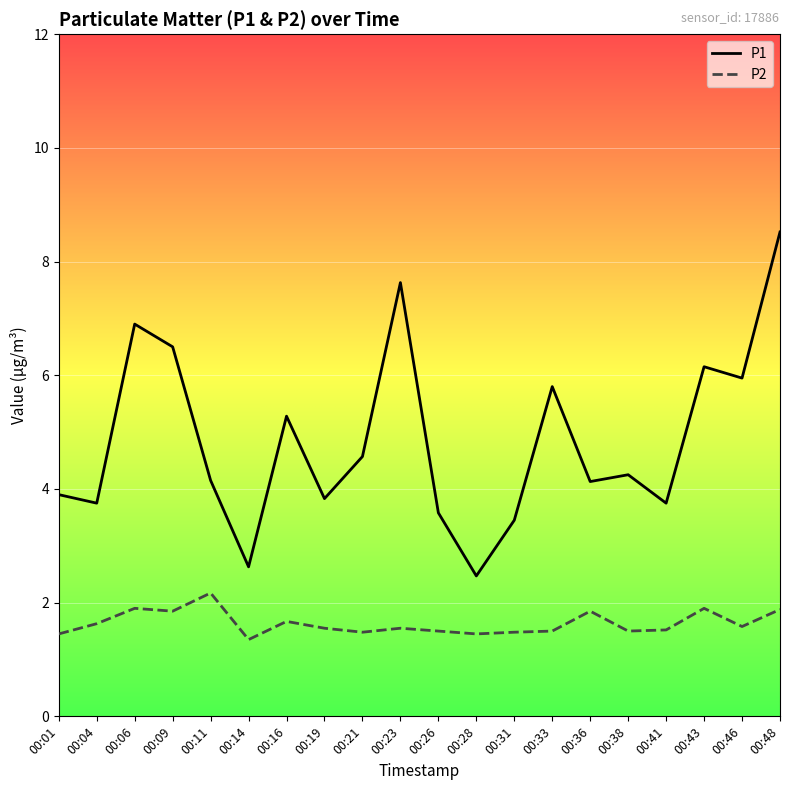

Does the chart have visible grid lines?

Yes